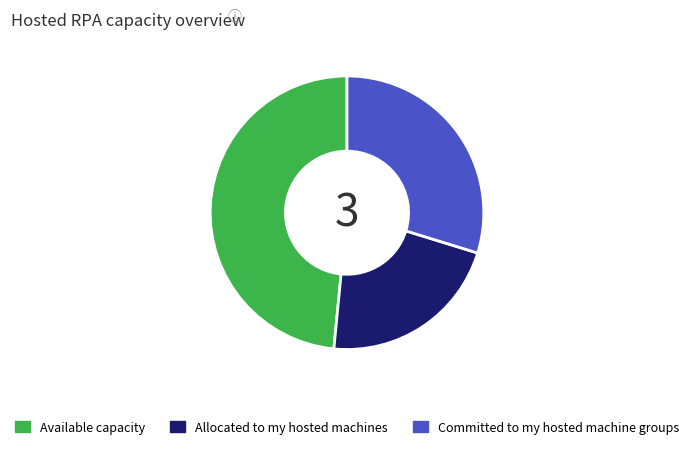

Is there a majority slice in this chart?

No